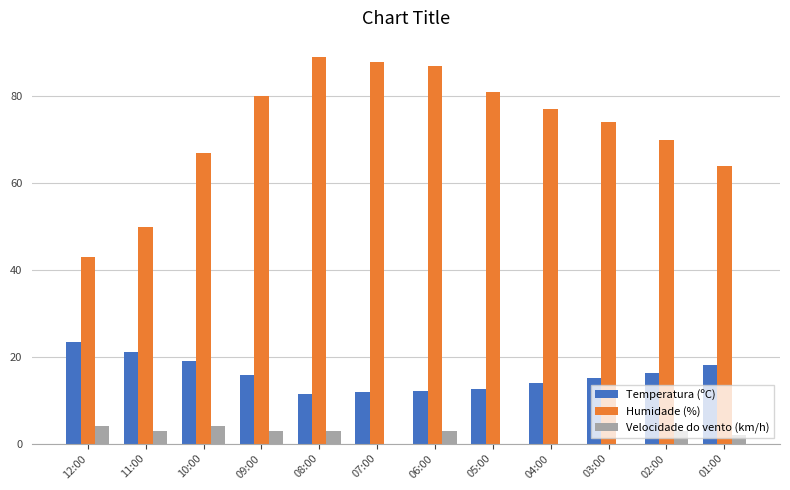

True or false: Temperatura (ºC) has a value of 11.5 at 08:00.

True